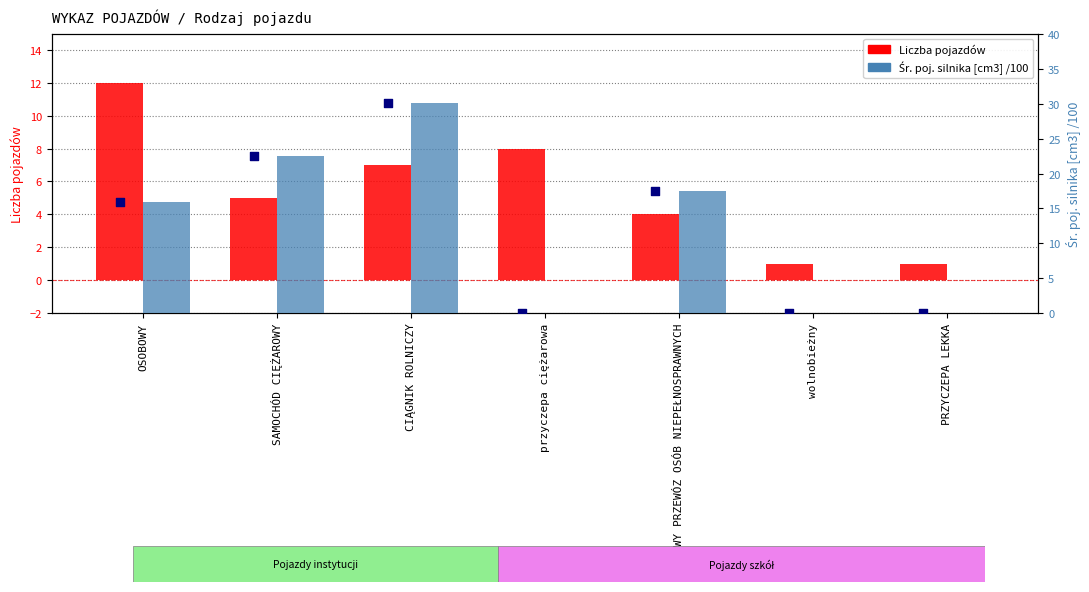

Which series has the largest total across all categories?

Śr. poj. silnika [cm3] /100